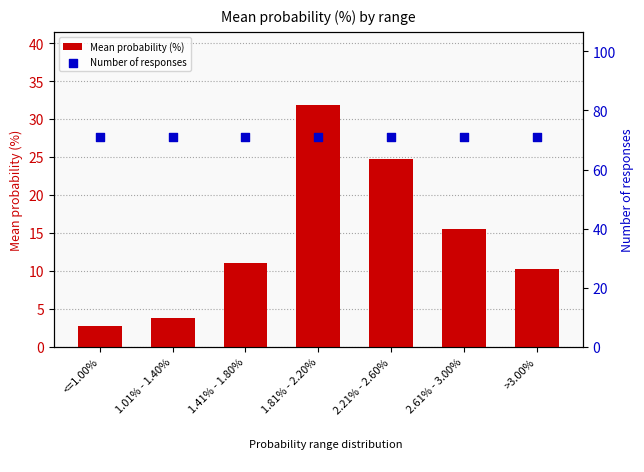

Which series reaches the maximum Y coordinate?

Number of responses